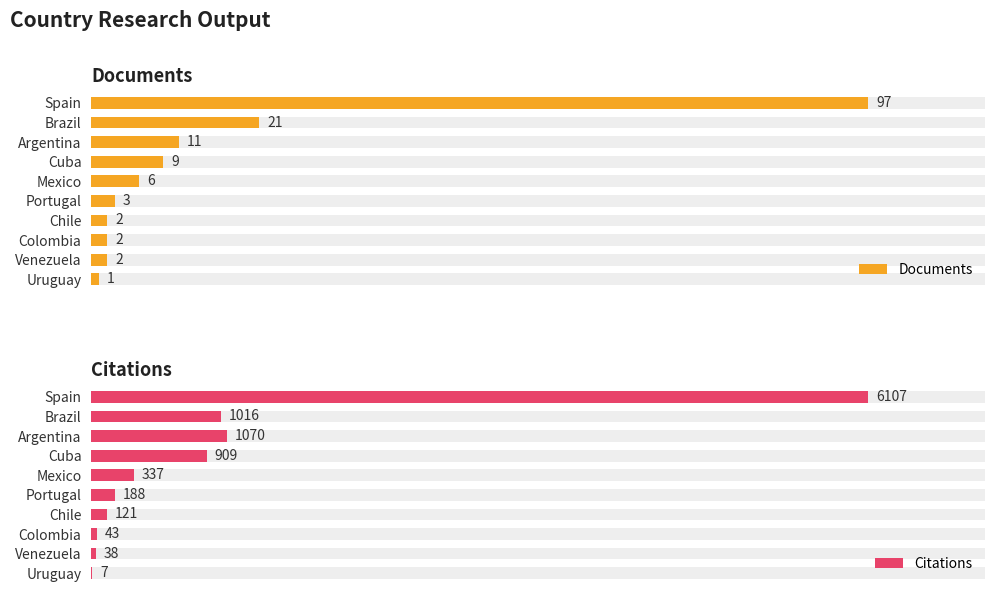

What value does the Citations series have at Argentina, to the nearest 10?

1070